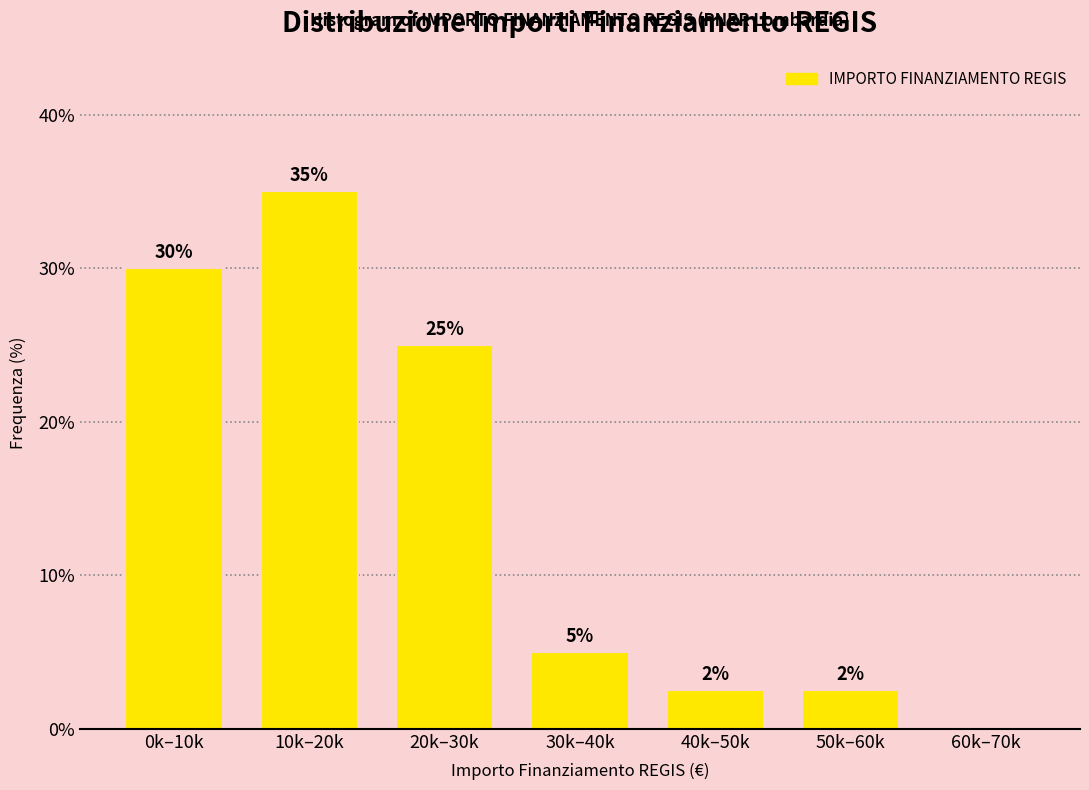

What is the approximate value at 30k–40k?

5.0